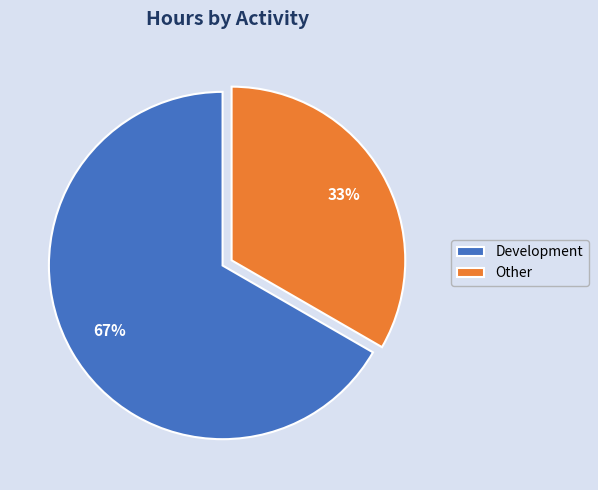

To the nearest percent, what percentage of the pie is Other?

33%